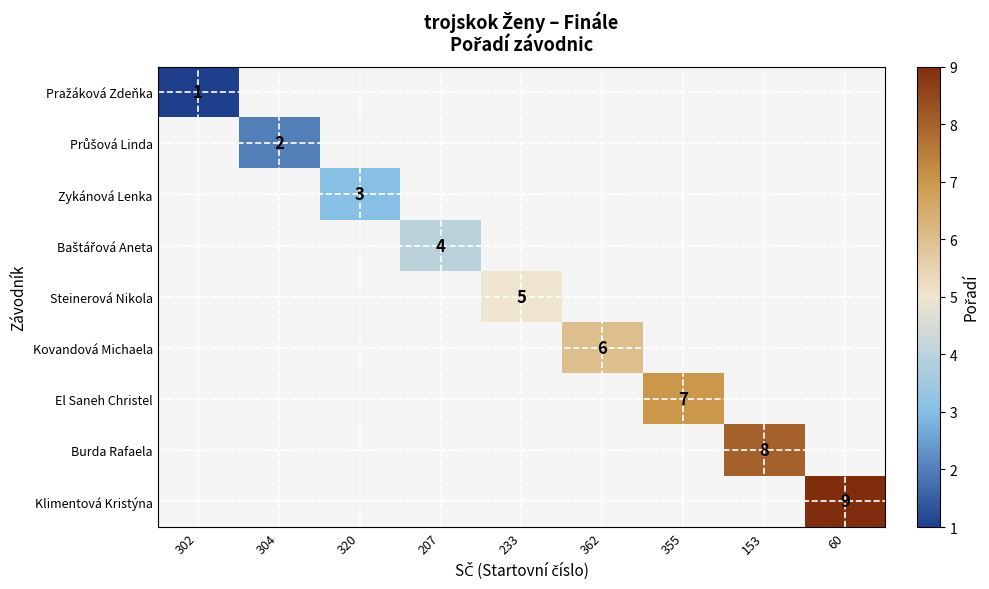

Which label corresponds to the largest value in the chart?

60